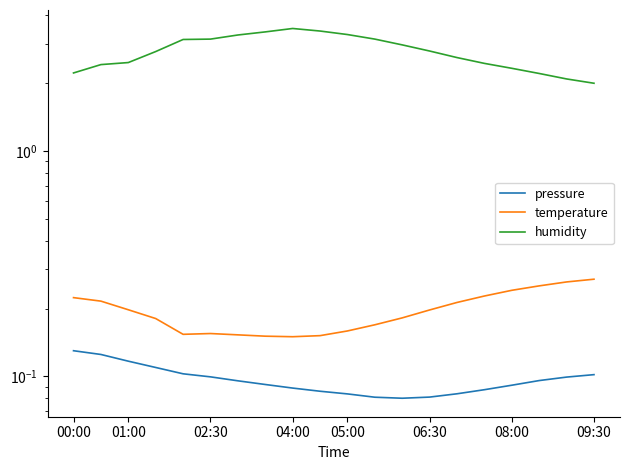

What is the sum of all pressure values?

1.9